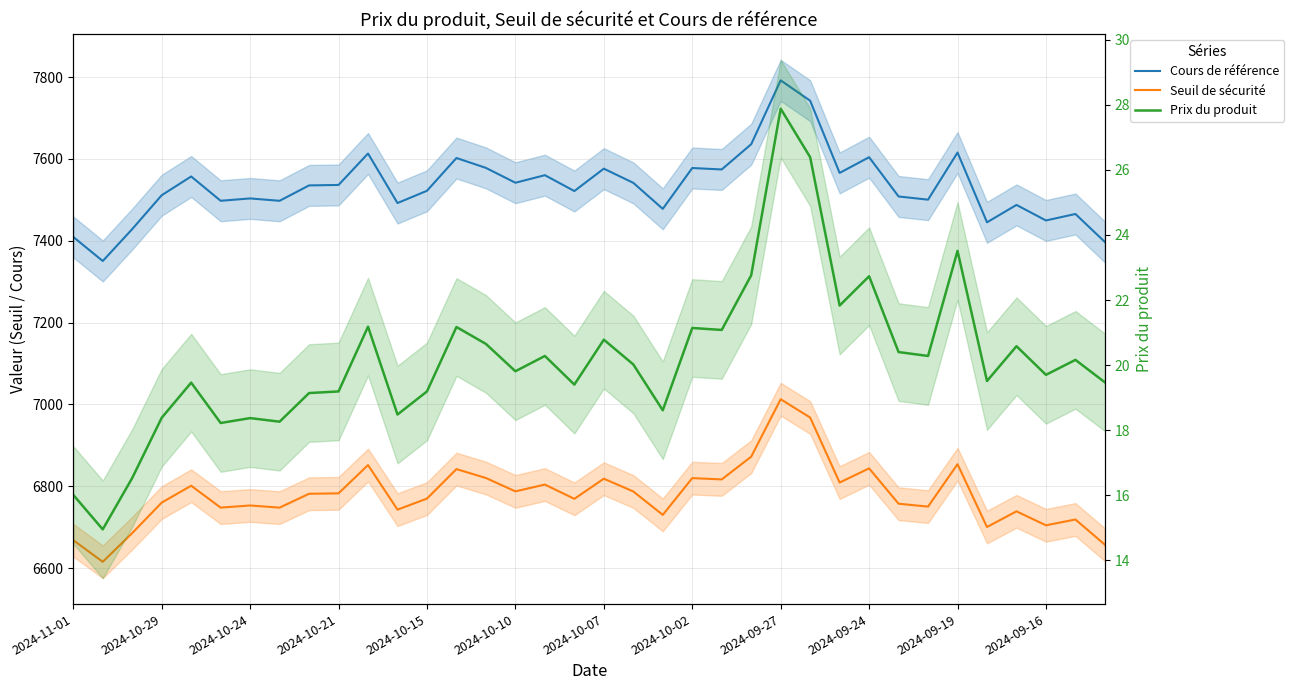

Is this an area chart (filled region under the line)?

No